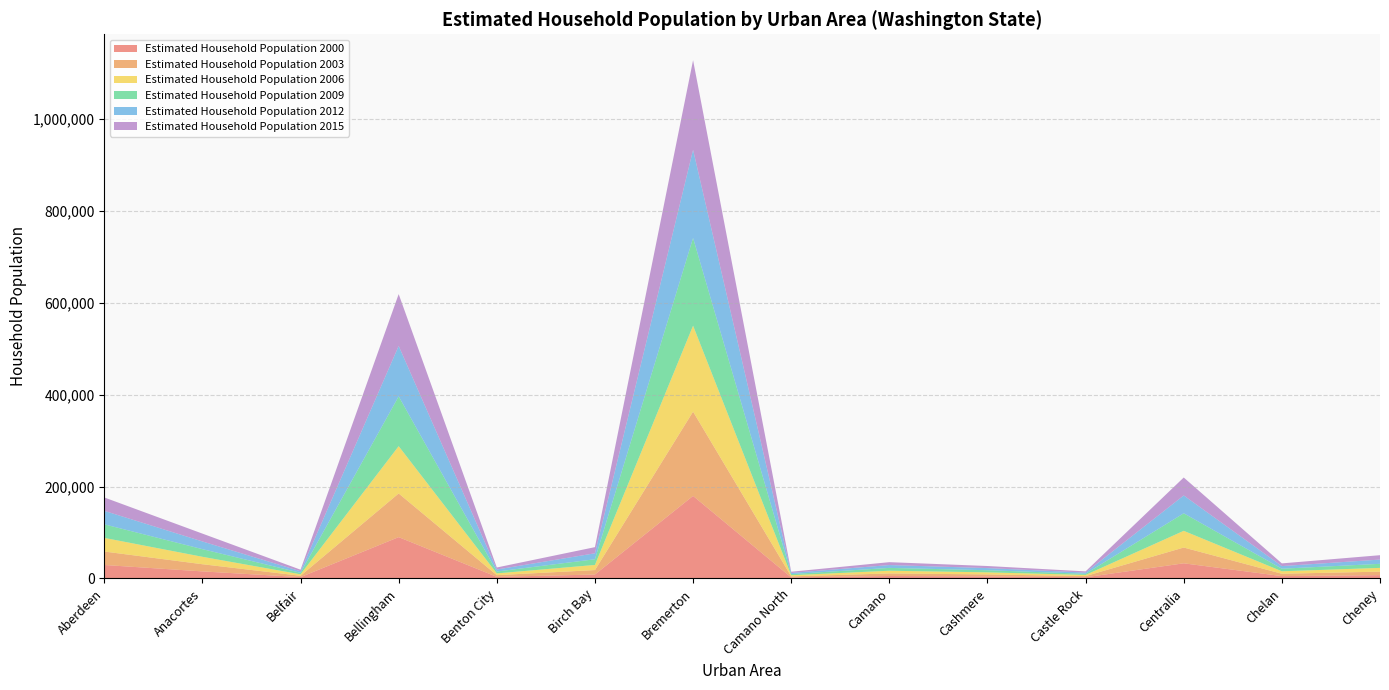

Reading left to right, what are all the values shown in this chart?

Estimated Household Population 2000: 29251.1	15296.3	2843.2	89882.5	3443.2	8501.9	179604.3	2191.9	5290.4	4355.0	2532.0	32894.5	5052.6	7168.4
Estimated Household Population 2003: 29310.5	15600.1	2942.5	95047.5	3643.8	9690.8	183404.1	2292.6	5548.2	4374.9	2528.0	34368.8	5151.1	7591.3
Estimated Household Population 2006: 29683.5	16189.5	3137.7	102984.9	3865.1	11165.7	187133.6	2440.4	5919.7	4492.2	2533.2	36321.6	5363.1	8187.7
Estimated Household Population 2009: 29512.3	16631.6	3319.0	108378.4	4058.4	12385.3	190846.2	2525.0	6139.2	4619.7	2533.5	38181.3	5582.6	8825.2
Estimated Household Population 2012: 29333.5	16773.7	3347.5	109717.5	4413.8	12946.4	191968.9	2524.1	6191.7	4643.2	2584.1	38816.6	5700.5	9240.9
Estimated Household Population 2015: 29148.6	17071.8	3433.5	112830.0	4395.1	13413.1	195025.0	2609.6	6314.9	4548.2	2620.2	39093.1	5881.9	9562.6